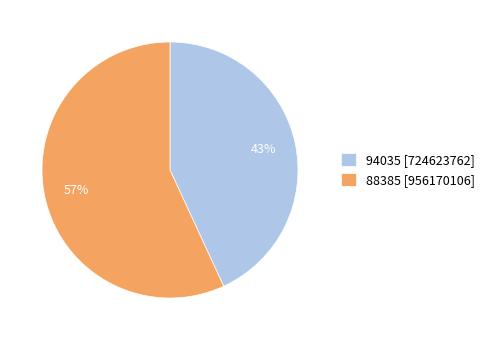

To the nearest percent, what is the difference between the 88385 and 94035 slice percentages?

14%